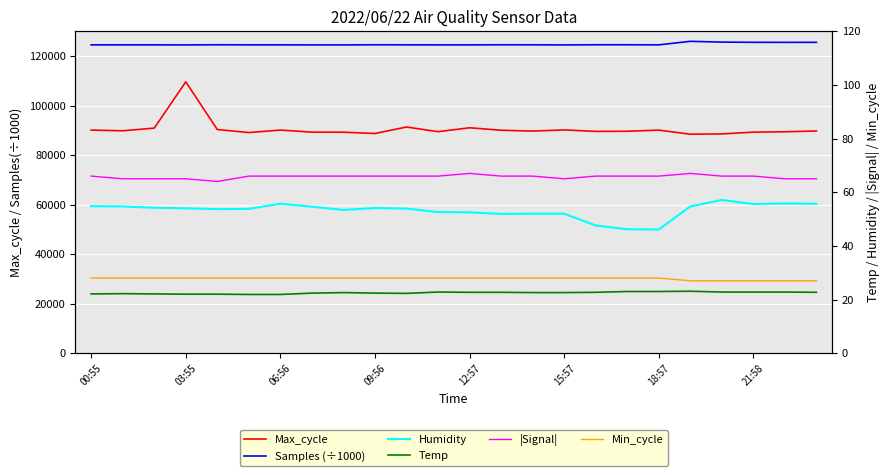

How many lines are shown in the chart?

6